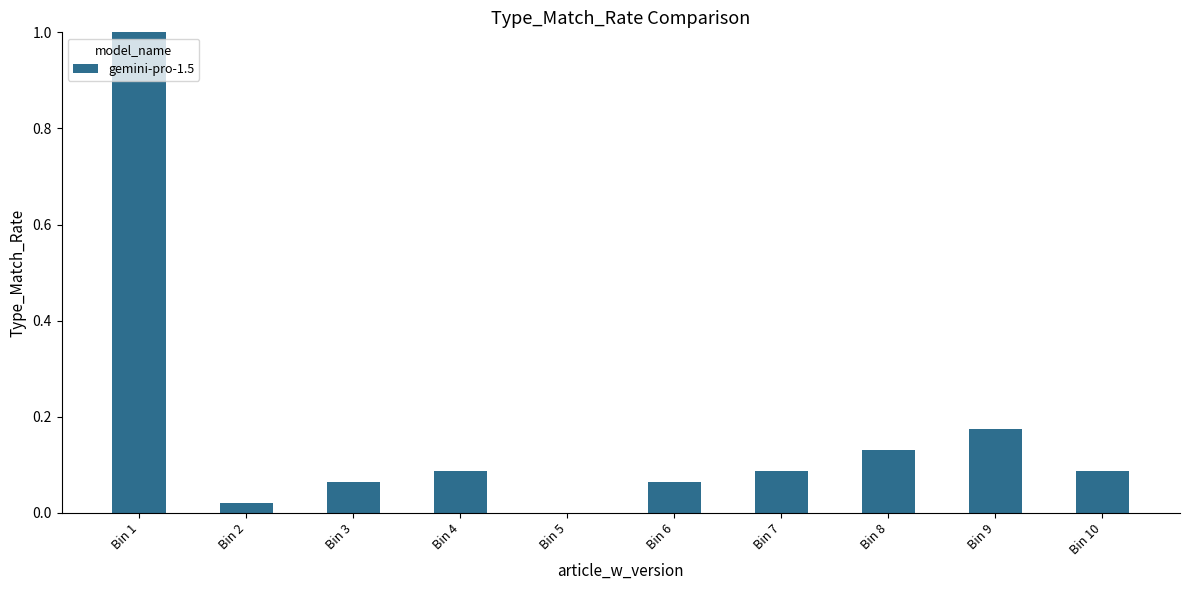

Is it true that the value at Bin 2 is 0.0?

True